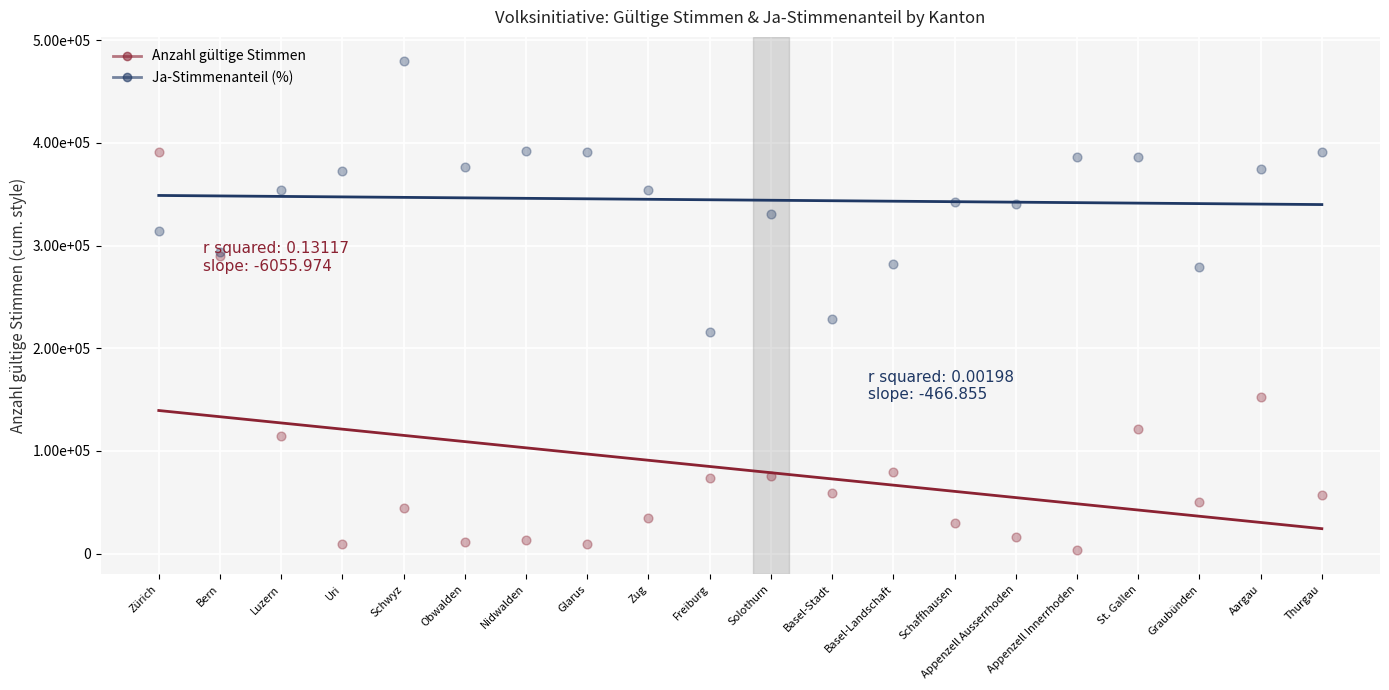

Which series has the largest Y range (max minus min)?

Anzahl gültige Stimmen